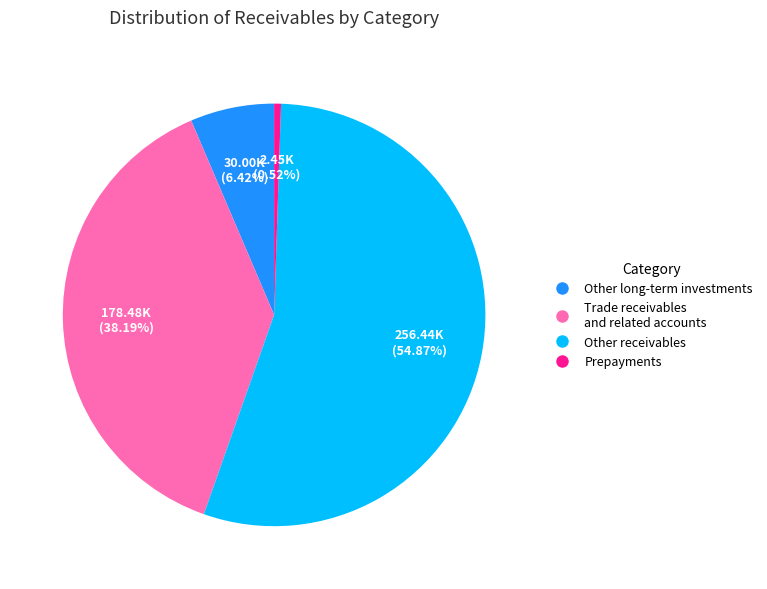

Is there a majority slice in this chart?

Yes